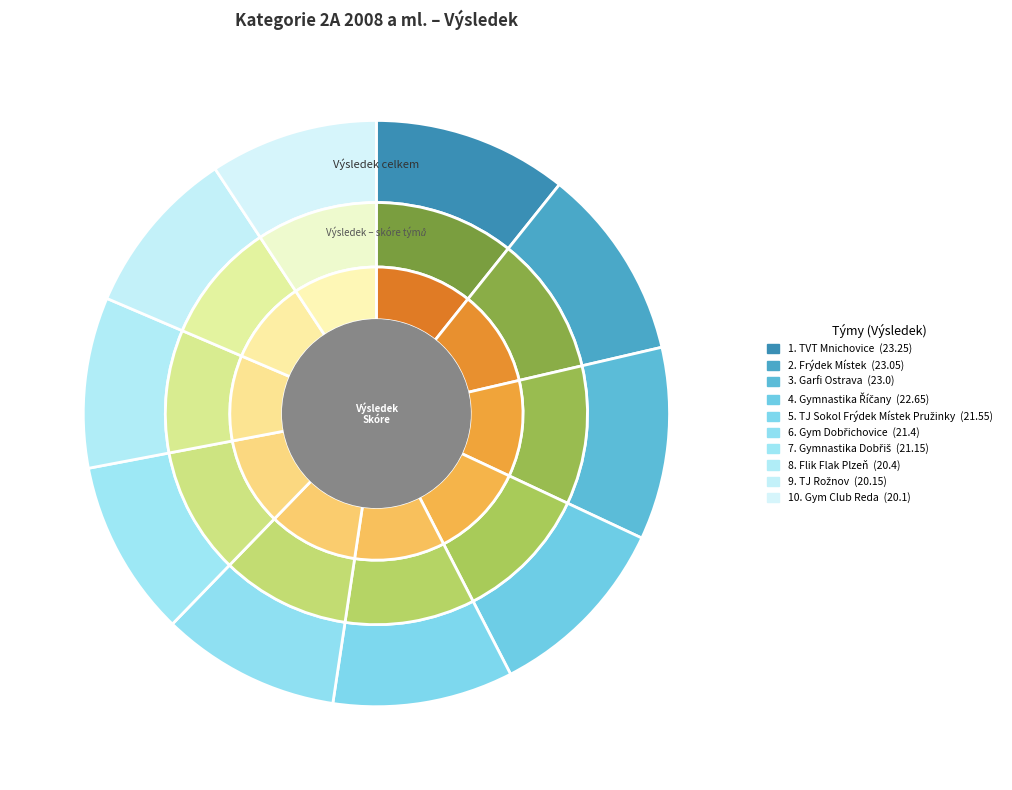

Which category has the biggest portion of the pie?

TVT Mnichovice